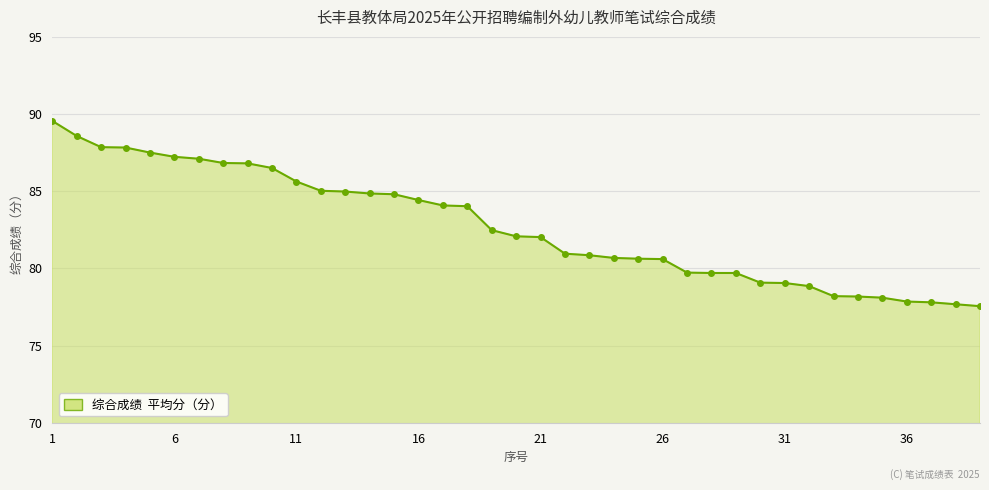

What is the value of the 24th point from the left?

80.7